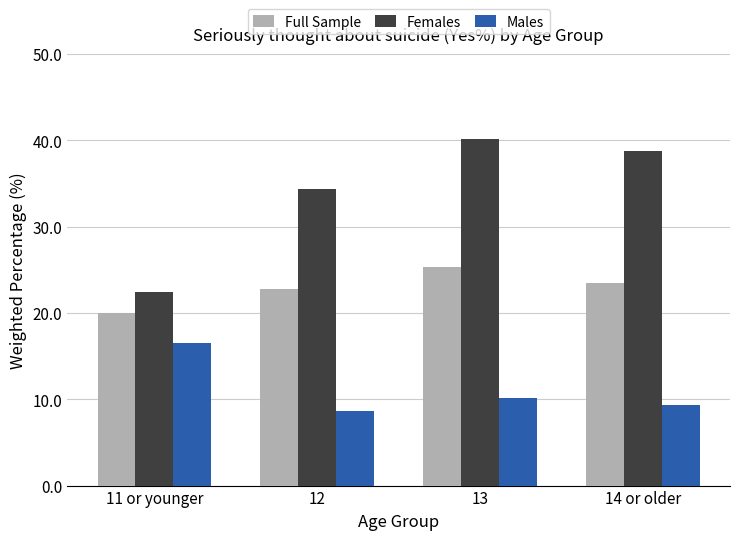

How many data points in Females are less than 38?

2